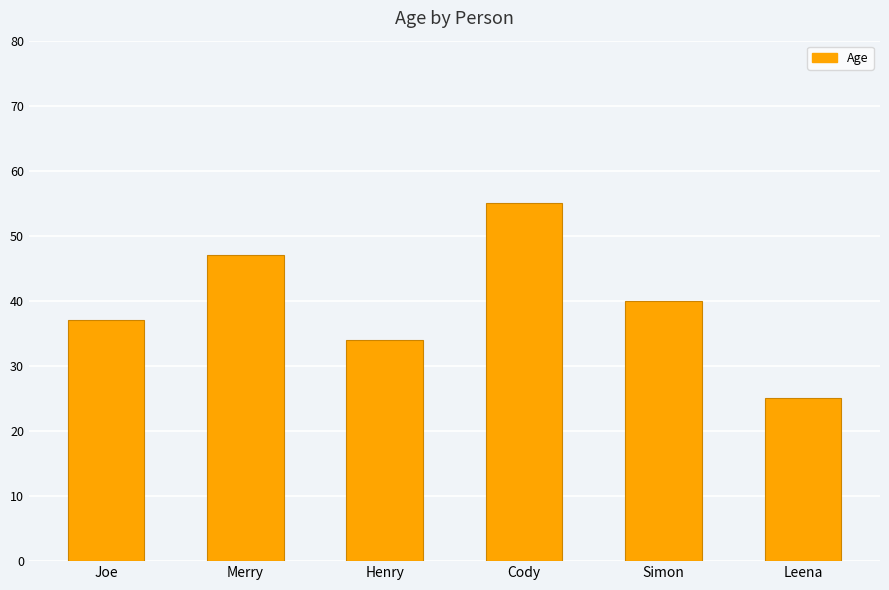

The chart shows a value of 34 at Henry. True or false?

True